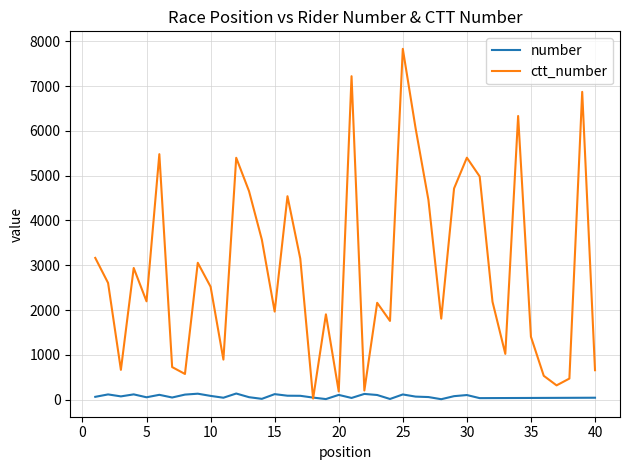

Which series has the largest total across all categories?

ctt_number